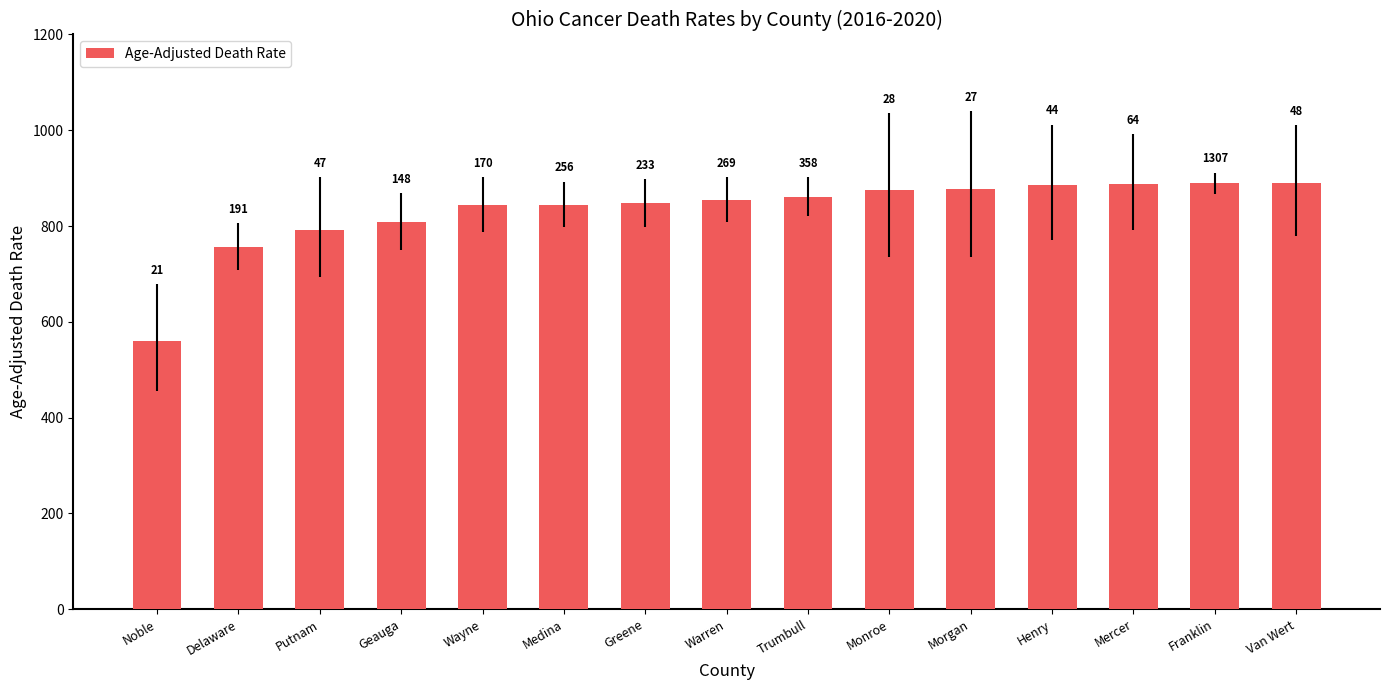

What is the change in value from Warren to Trumbull?

+6.5